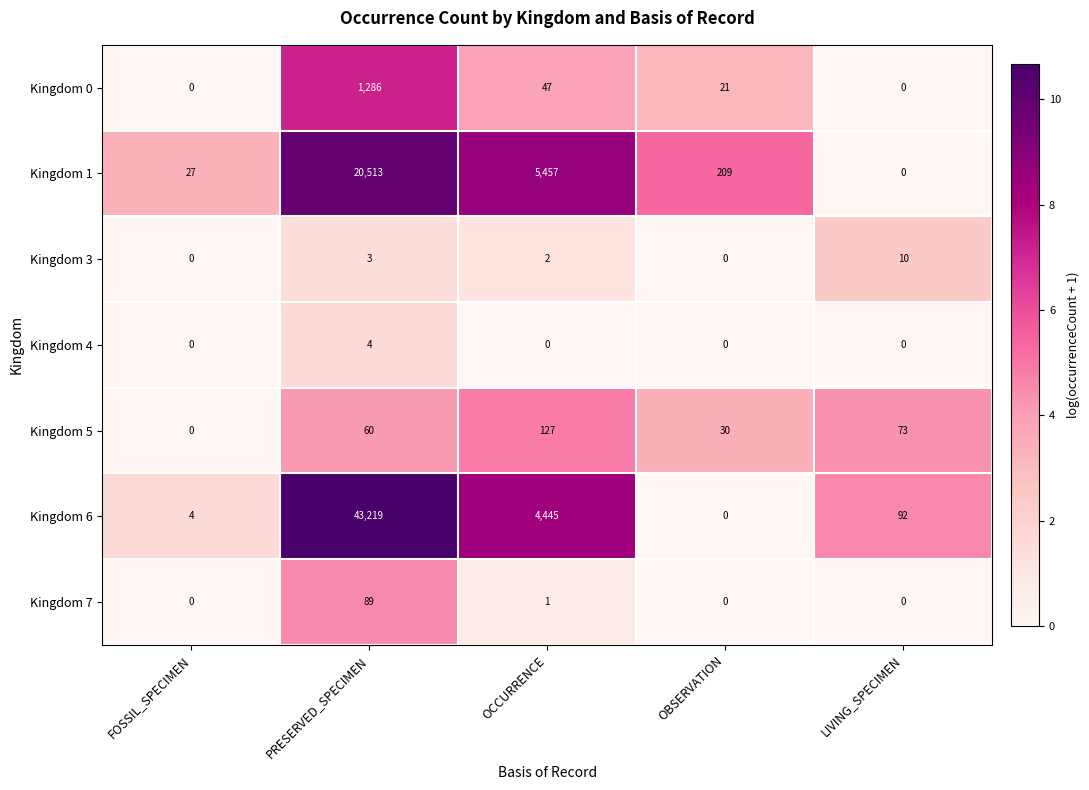

What is the spread (max minus min) of values at FOSSIL_SPECIMEN?

27